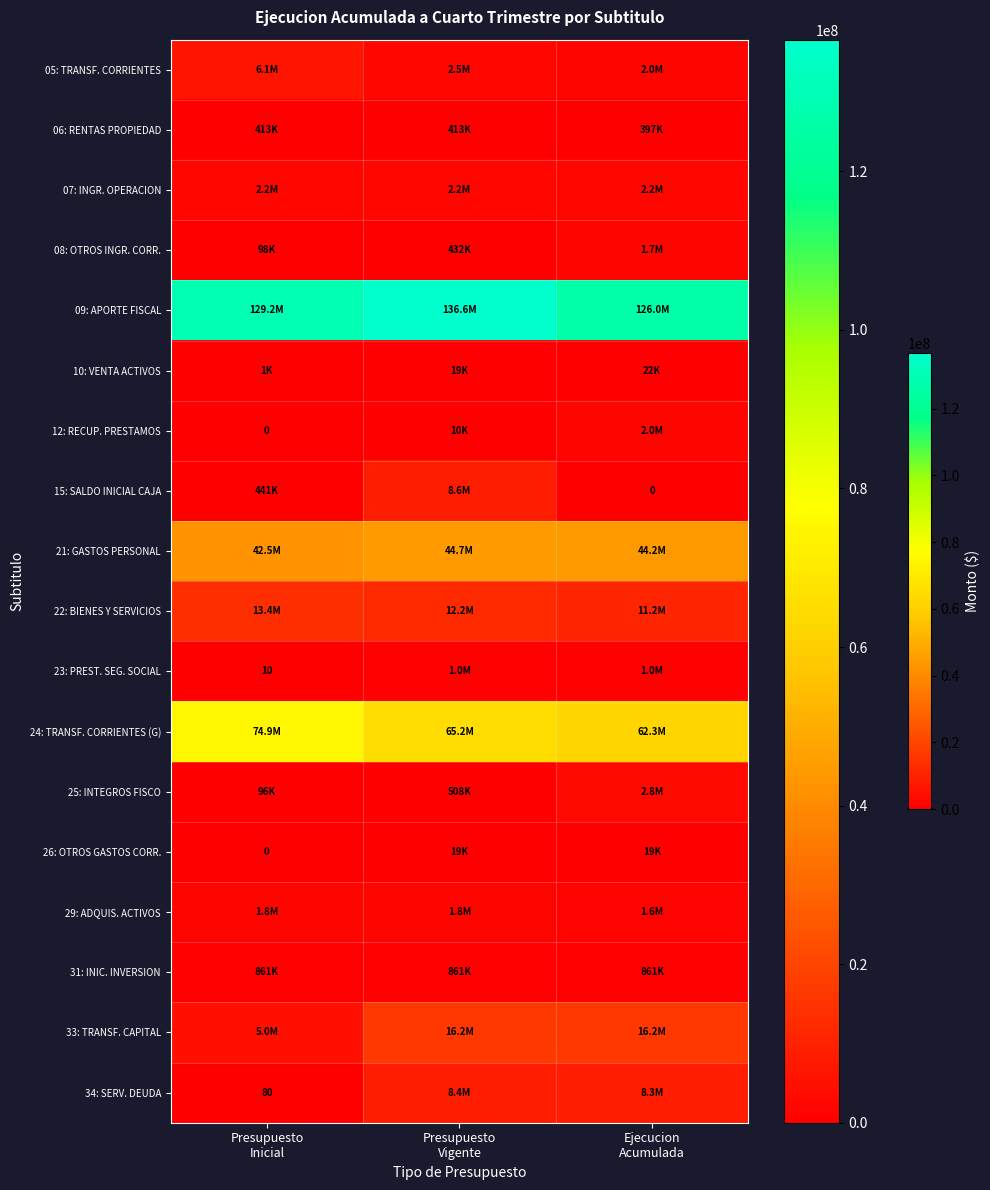

List the labels in order of 12: RECUP. PRESTAMOS value, smallest first.

Presupuesto Inicial, Presupuesto Vigente, Ejecucion Acumulada